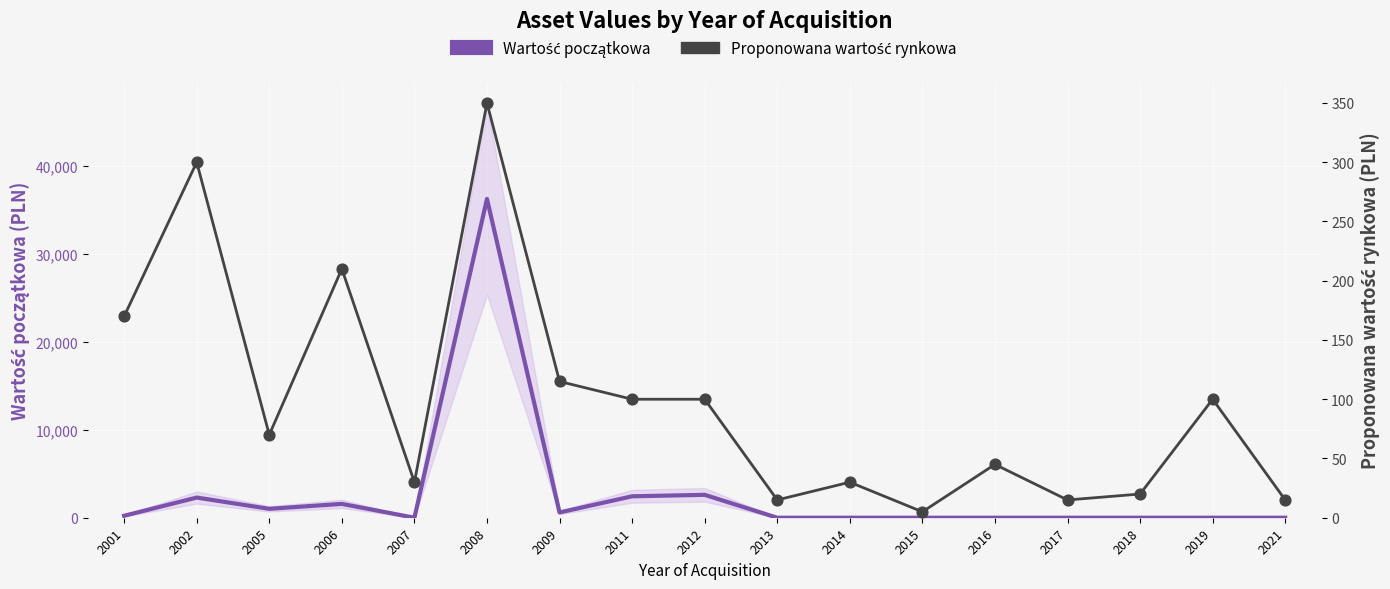

At how many categories does at least one series exceed 9377?

1